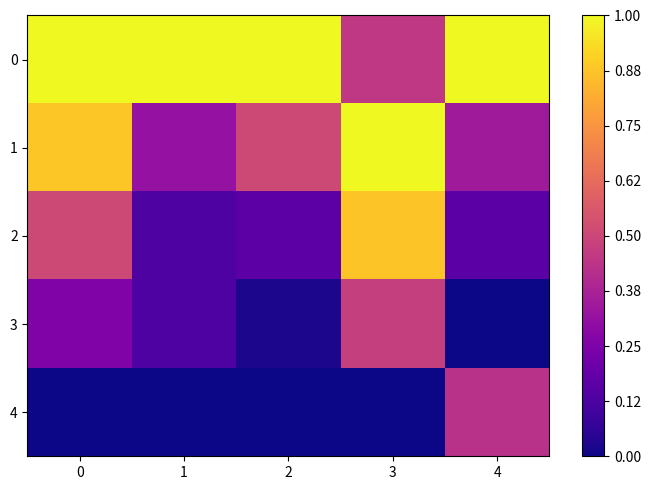

How many distinct data groups are displayed?

5